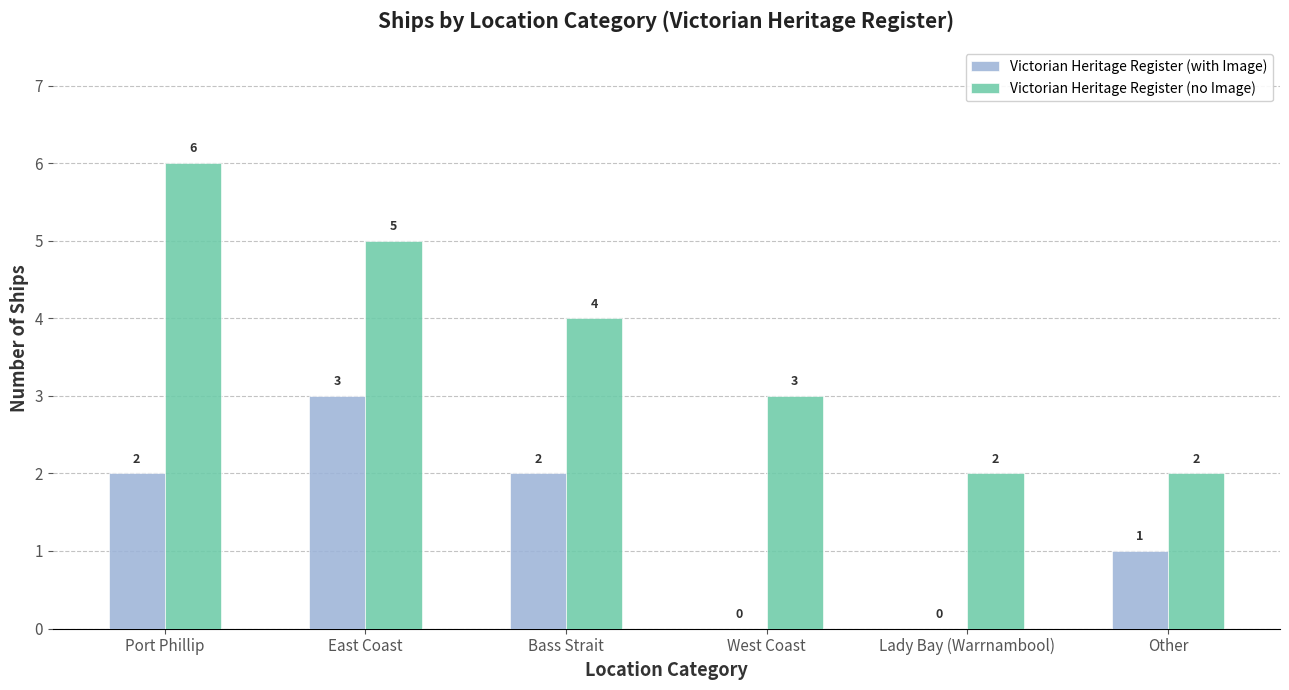

True or false: Victorian Heritage Register (no Image) has a value of 4 at Other.

False